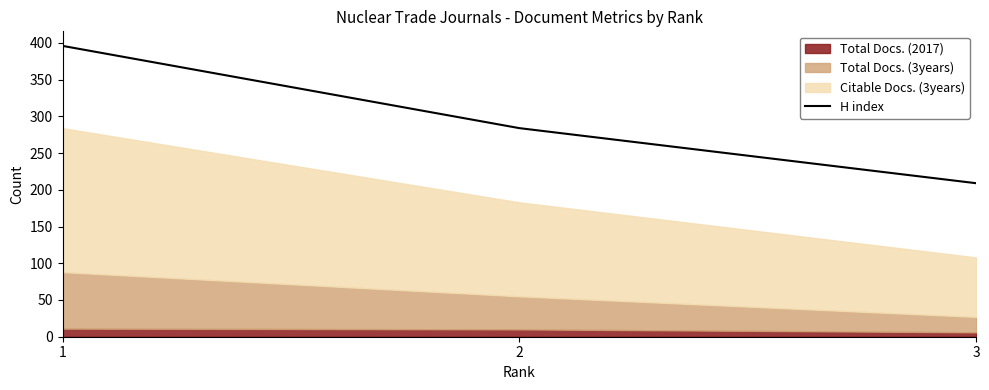

How many lines are shown in the chart?

1